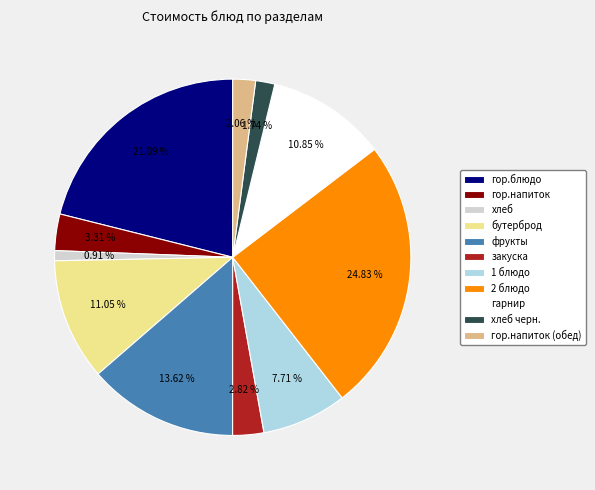

What percentage do хлеб черн. and фрукты together represent?

15.4%